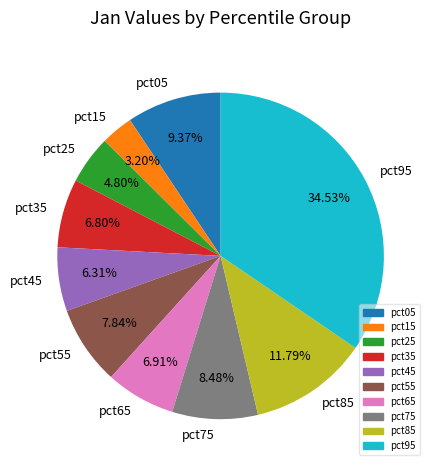

To the nearest percent, what is the average slice percentage?

10%